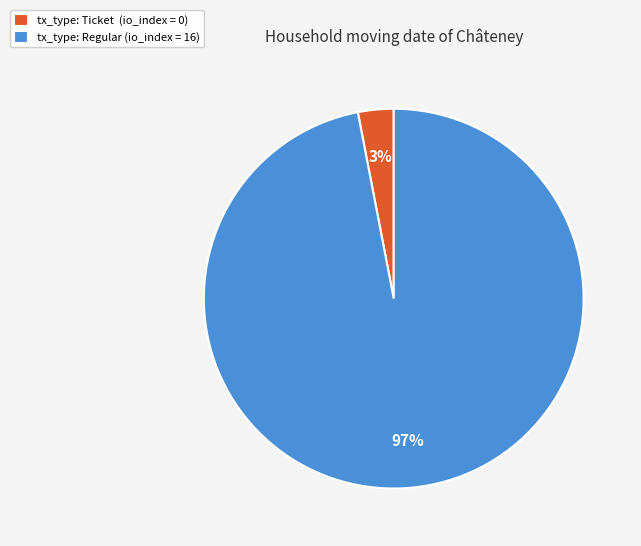

Which category accounts for the majority?

tx_type: Regular (io_index = 16)